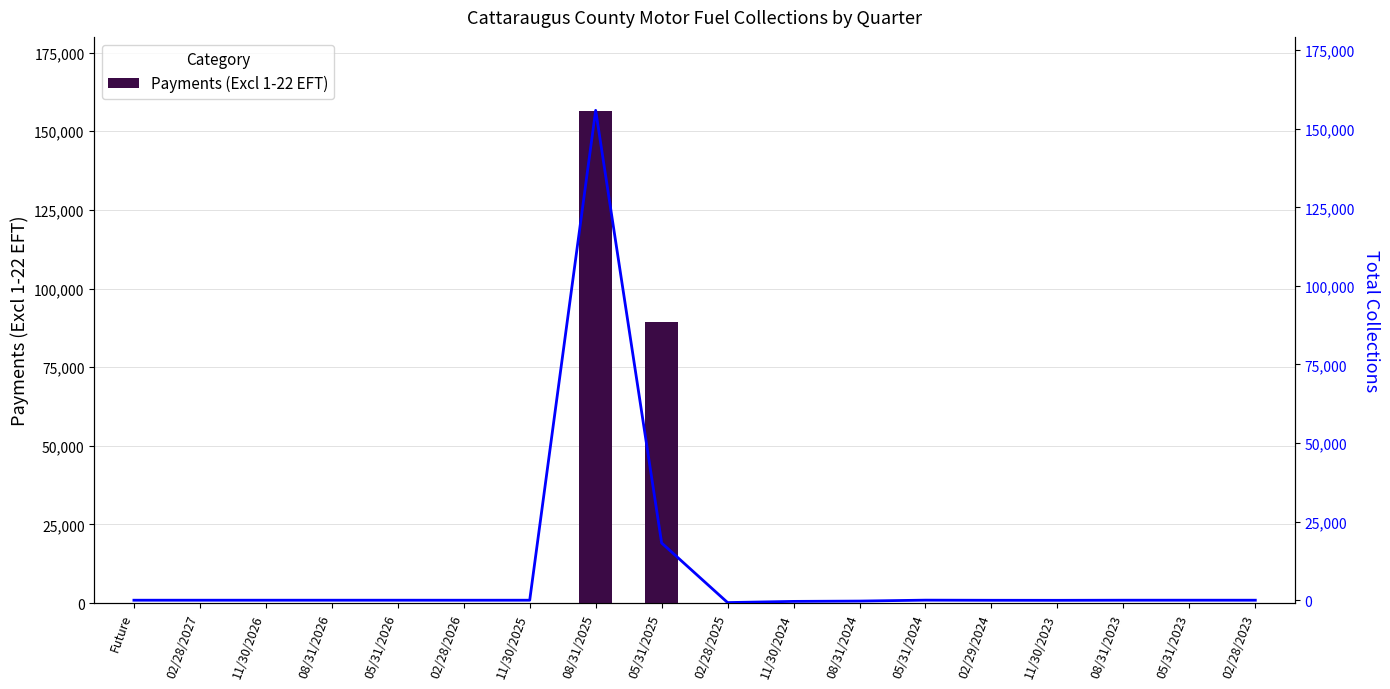

At which category is the sum across all series the highest?

08/31/2025